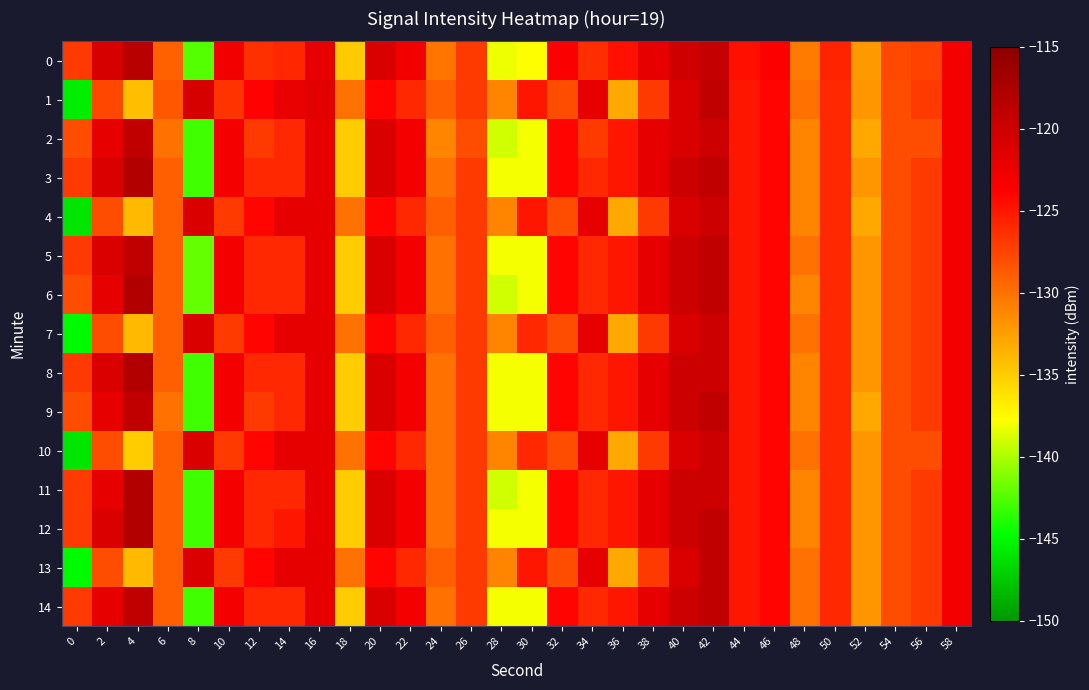

Which series changed the most between 36 and 42?

1